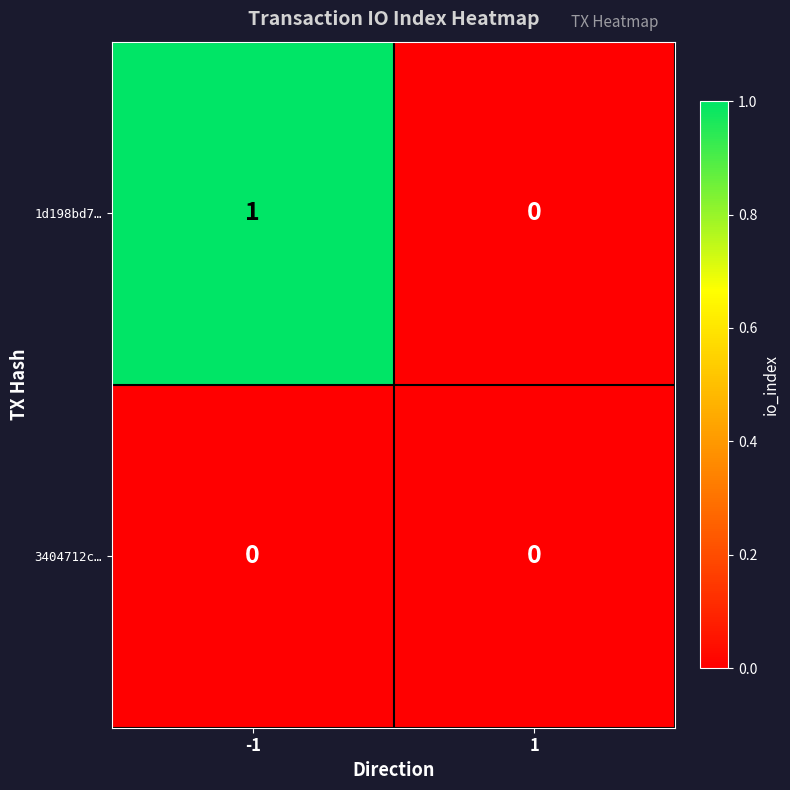

Reading right to left, extract all data points from this chart.

1d198bd7…: 1=0	-1=1
3404712c…: 1=0	-1=0